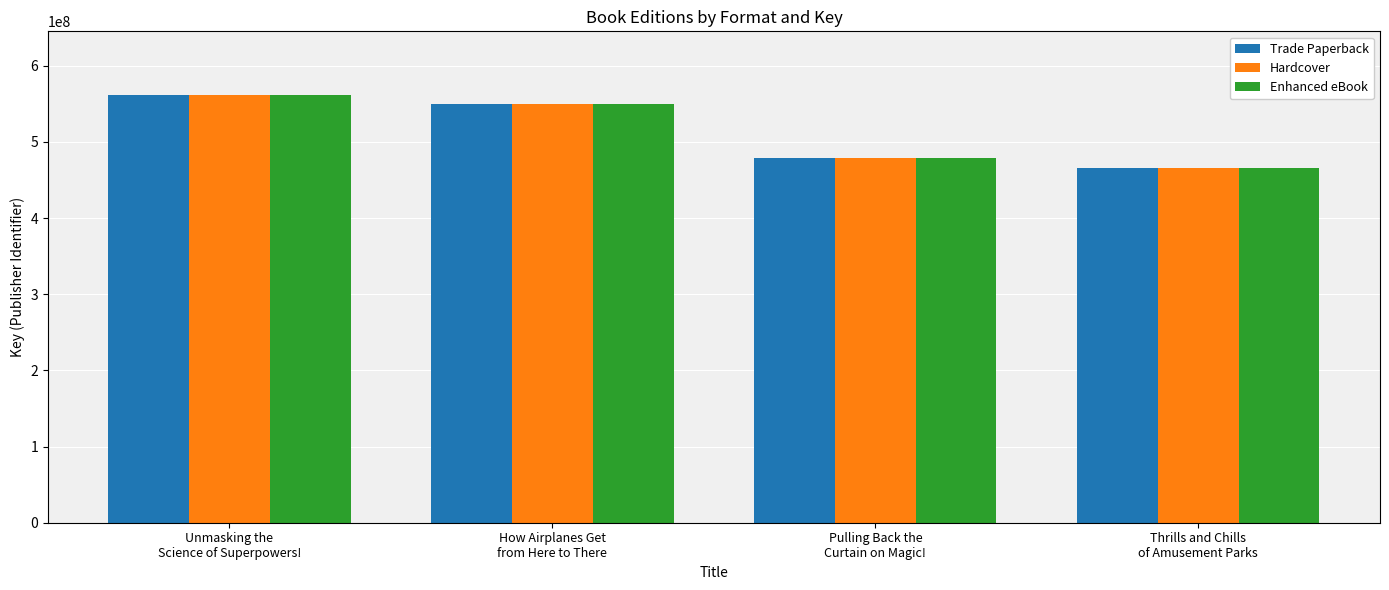

What is the total value across all series at How Airplanes Get
from Here to There?

1647900732